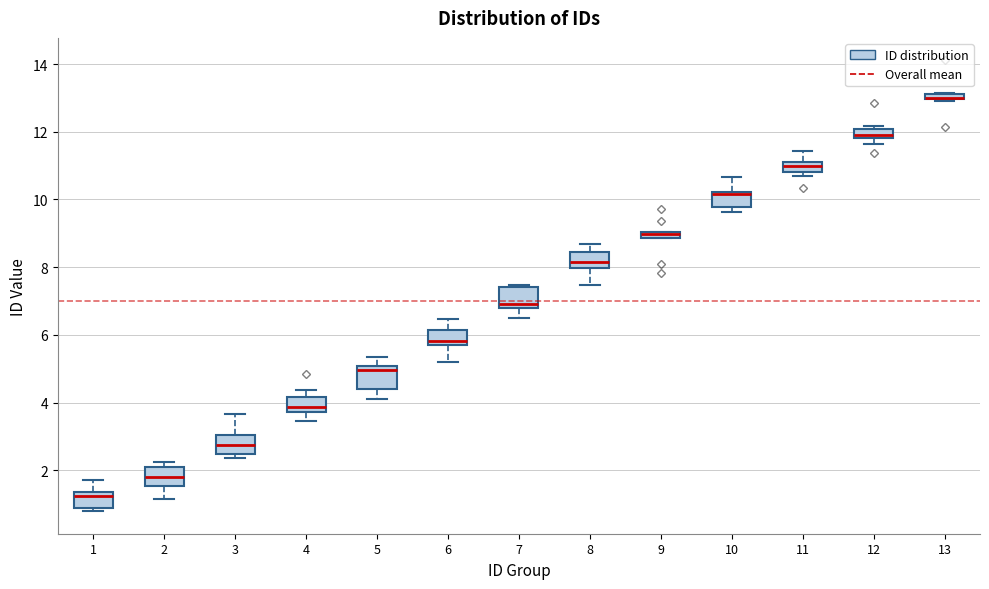

Where does the lower whisker of the box at x = 4 end on the y-axis? The values are not printed on the chart, so give them approximately, as read against the axis.

3.4